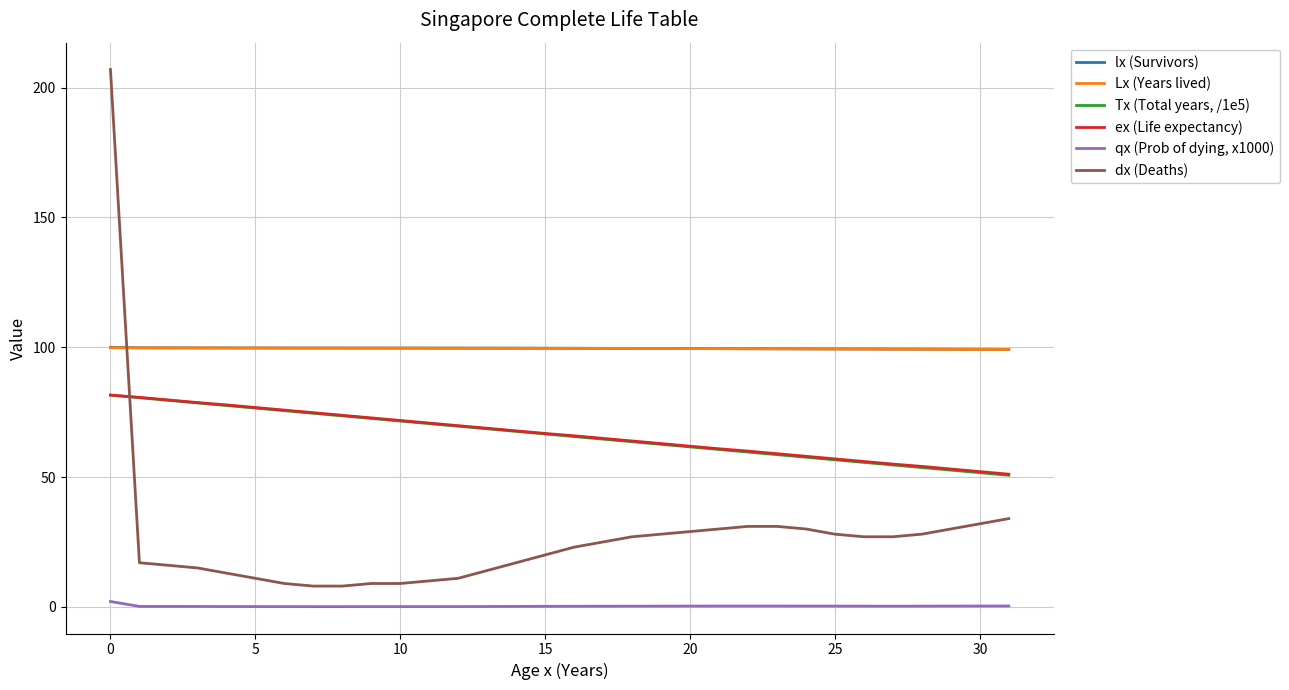

Does the chart display data point markers on the line(s)?

No